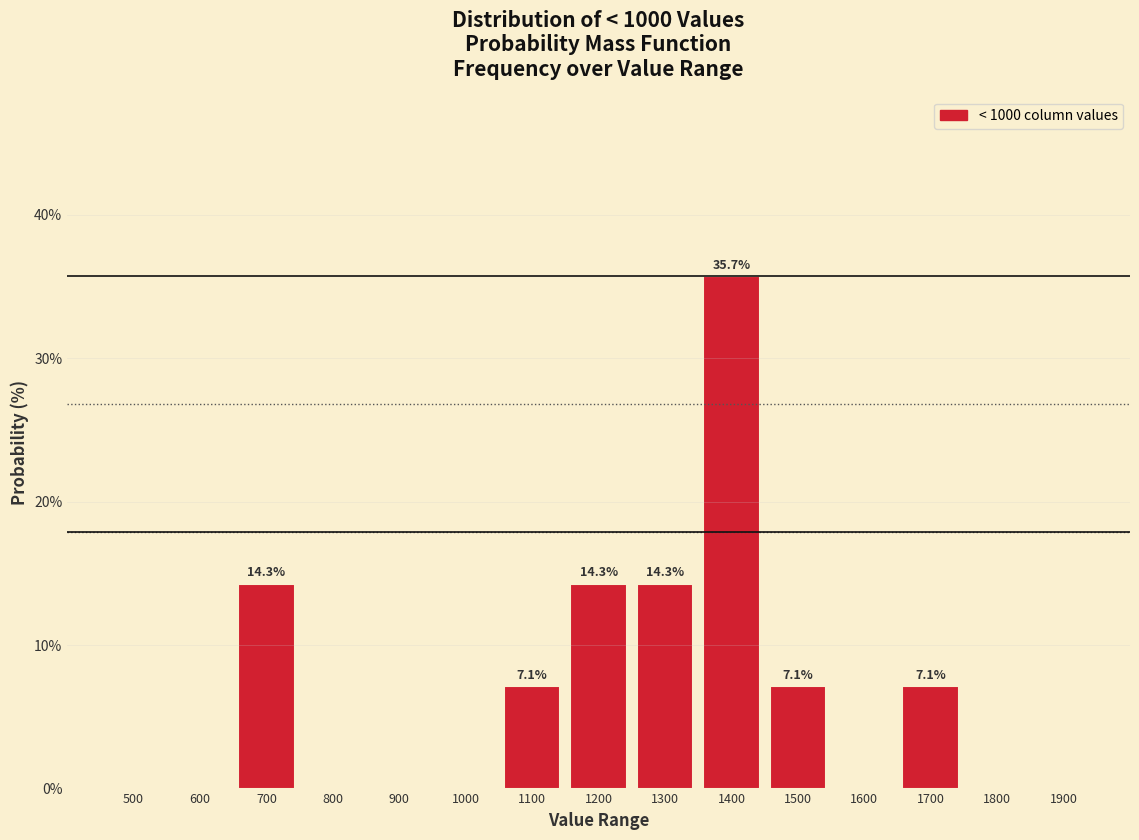

Reading right to left, list all the values displayed in this chart.

1900=0.0	1800=0.0	1700=7.1	1600=0.0	1500=7.1	1400=35.7	1300=14.3	1200=14.3	1100=7.1	1000=0.0	900=0.0	800=0.0	700=14.3	600=0.0	500=0.0